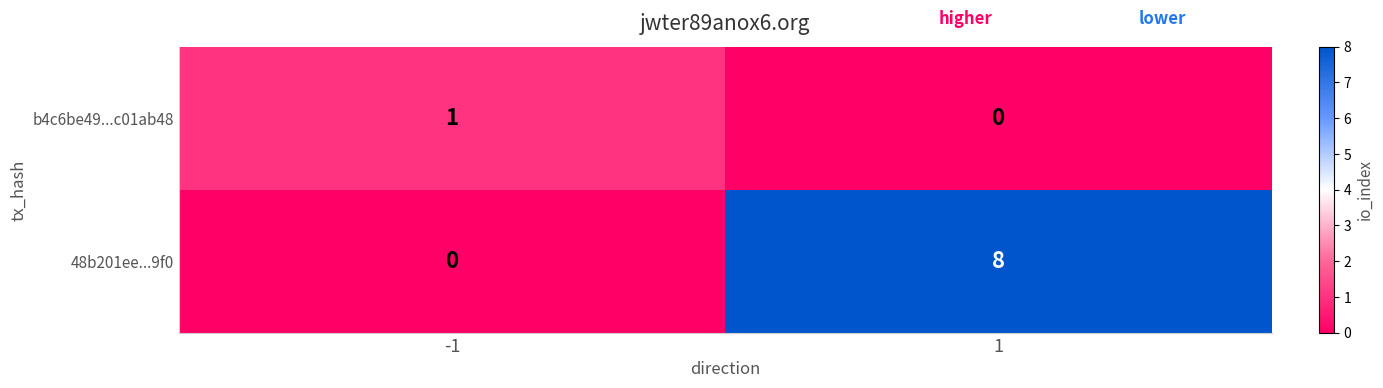

What is the average value of the 48b201ee...9f0 series?

4